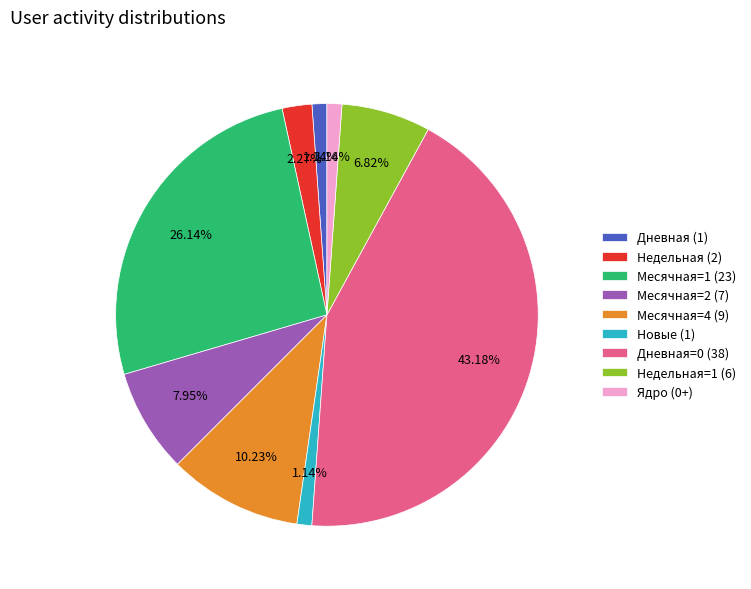

Combined, do Новые (1) and Недельная=1 (6) account for over 50%?

No